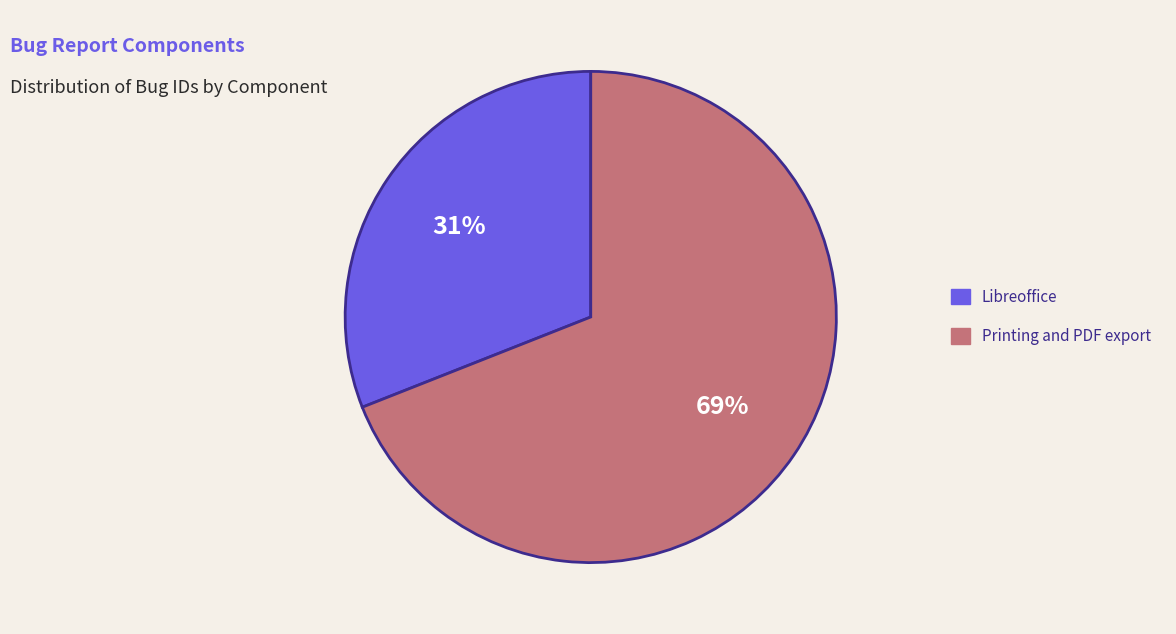

To the nearest percent, what is the average slice percentage?

50%